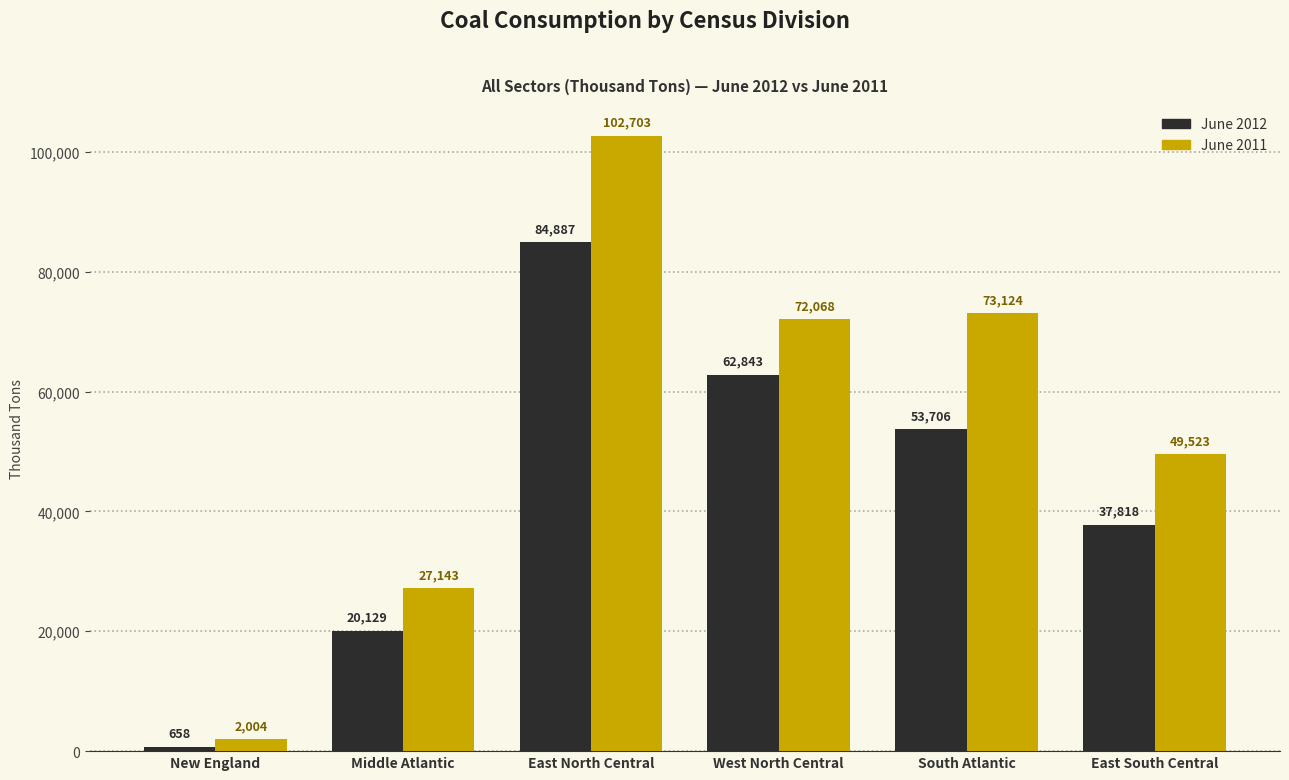

At which label does June 2012 first exceed 53706?

East North Central